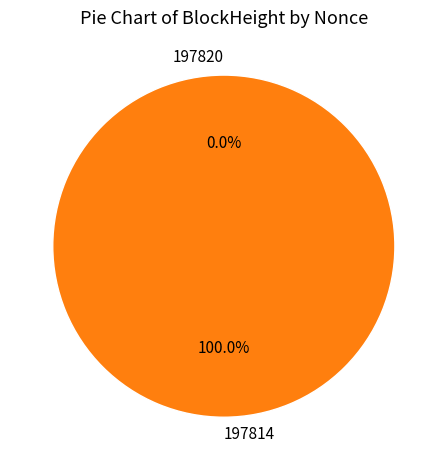

Count the number of slices in the pie.

2